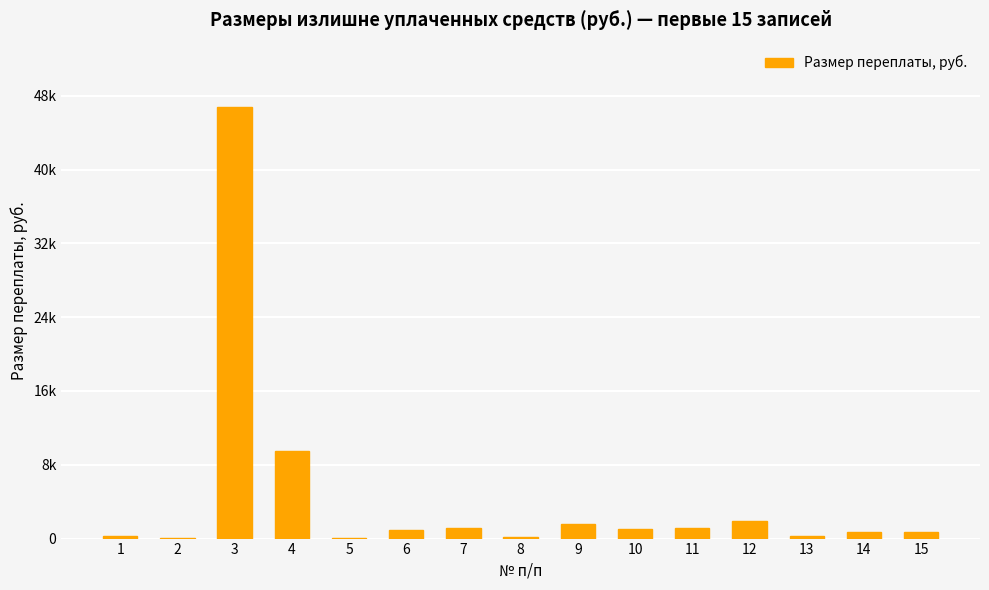

Rank the categories by value from lowest to highest.

5, 2, 8, 1, 13, 15, 14, 6, 10, 7, 11, 9, 12, 4, 3